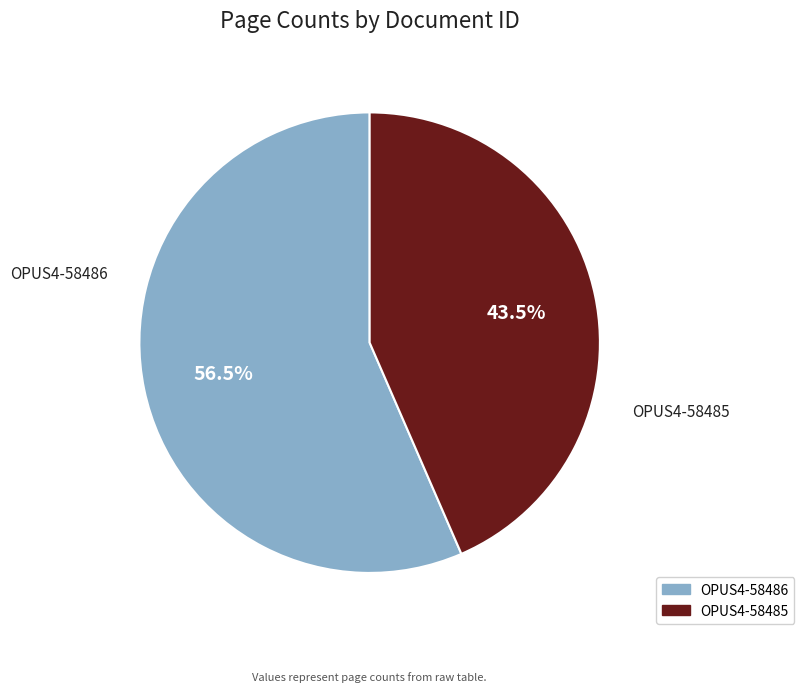

How many slices are in this pie chart?

2